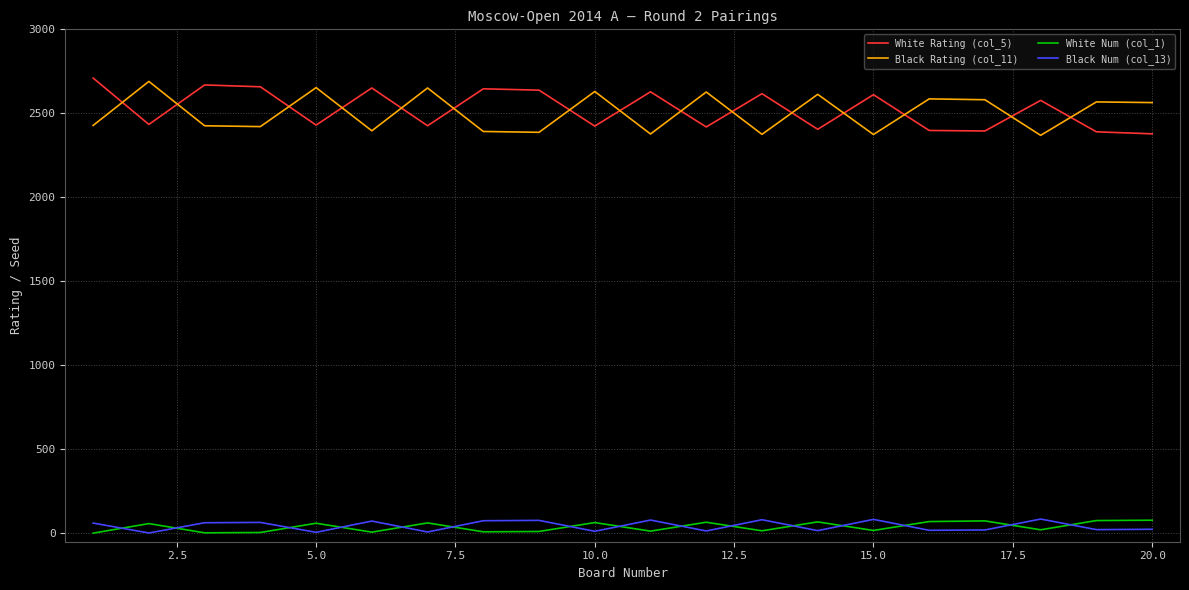

What is the difference between the maximum and second lowest values in the Black Num (col_13) series?

79